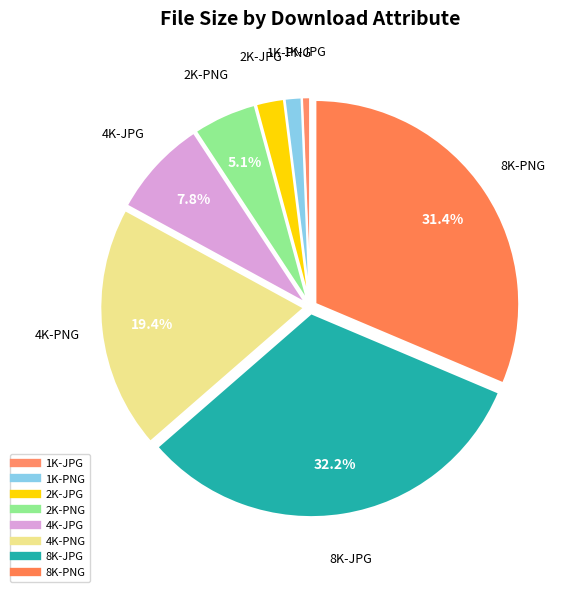

To the nearest percent, what is the difference between the largest and smallest slice percentages?

32%